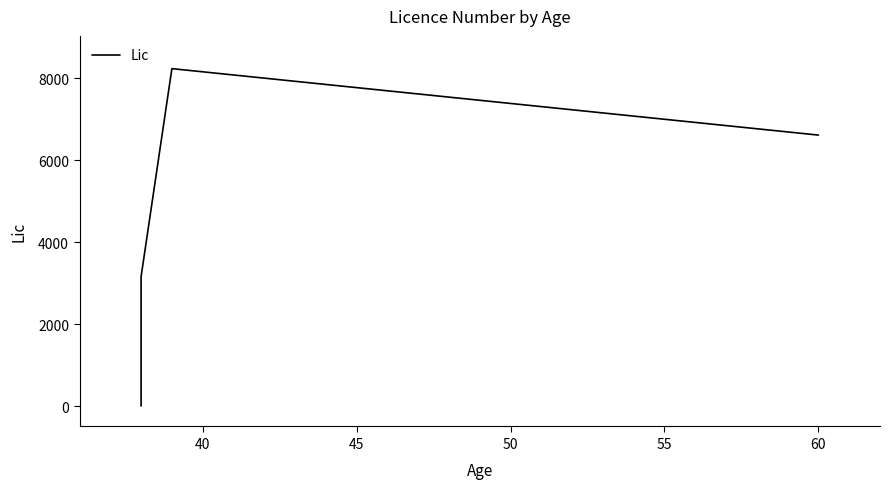

Is this an area chart (filled region under the line)?

No